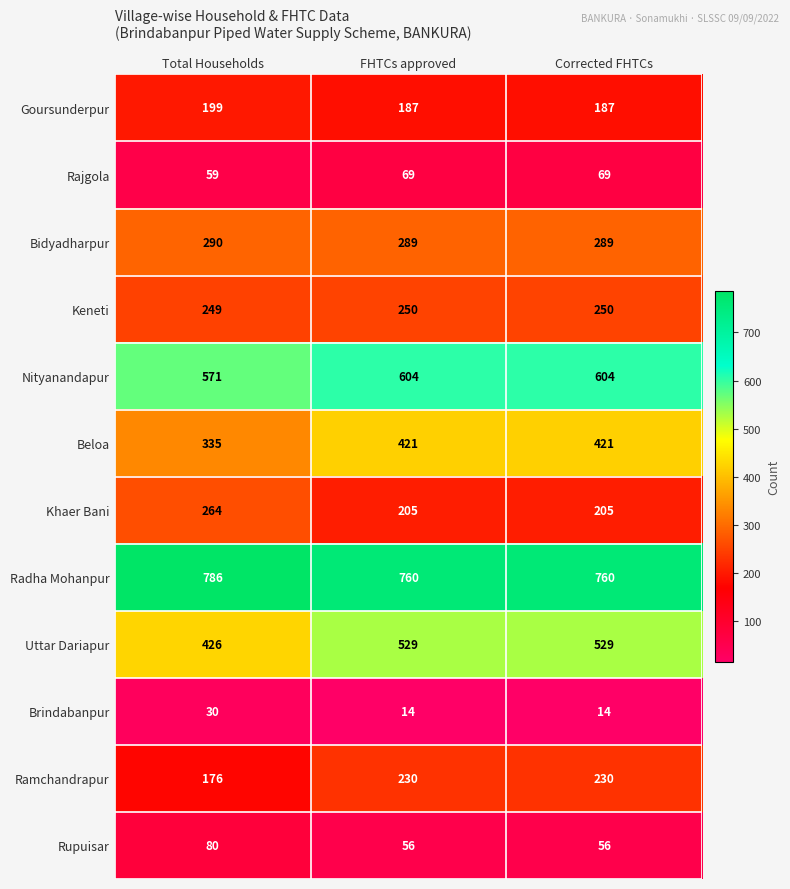

Which series has the largest total across all categories?

Radha Mohanpur